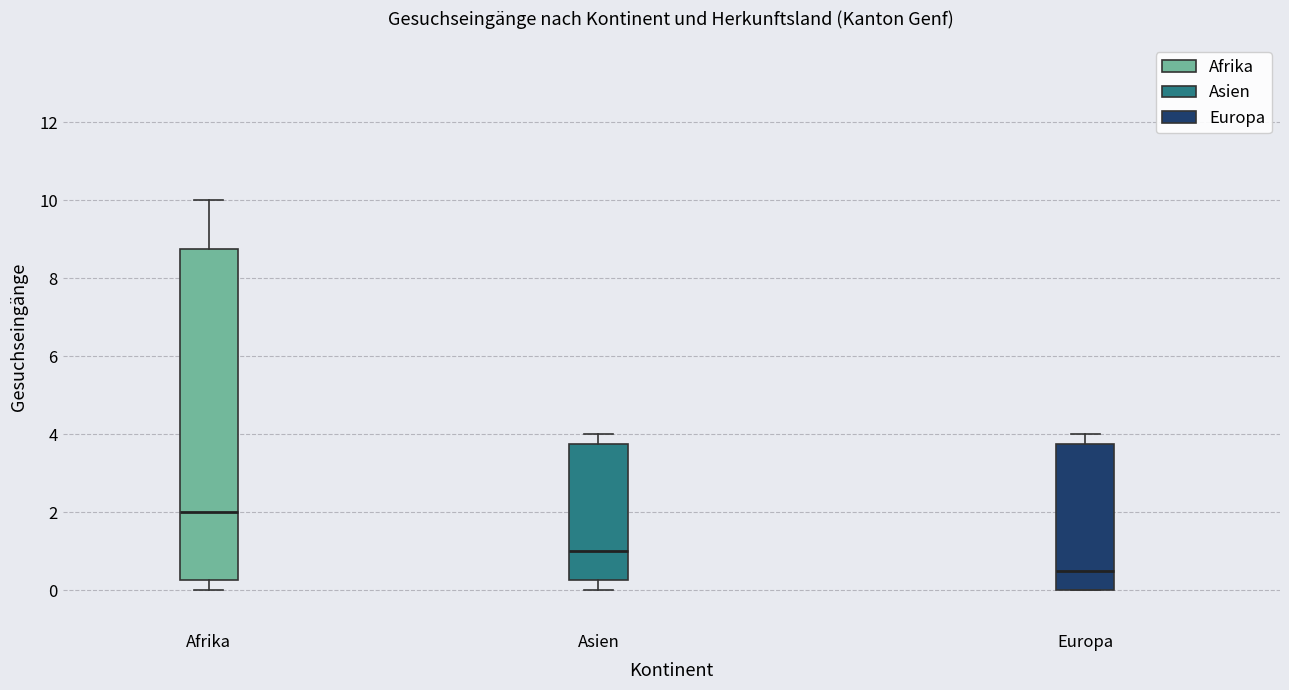

Where is the lower edge of the box for Asien on the y-axis? The values are not printed on the chart, so give them approximately, as read against the axis.

0.2